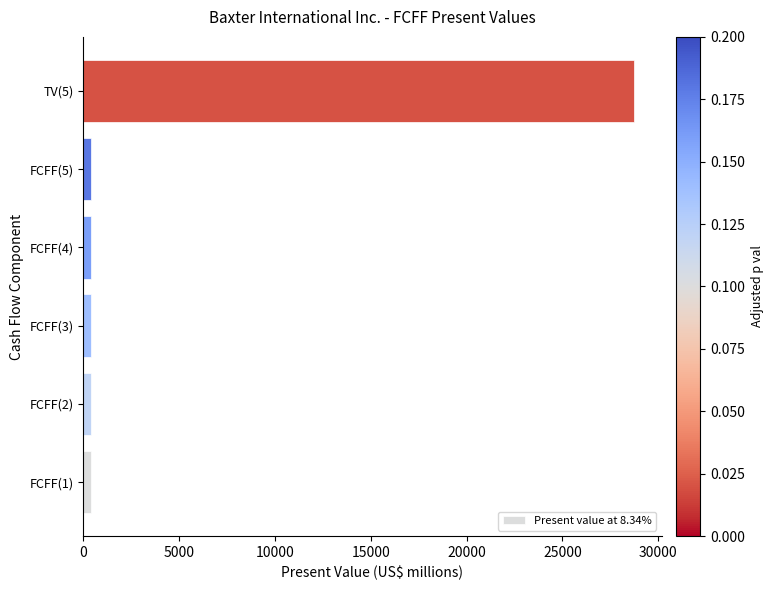

What is the sum of all values?

30687